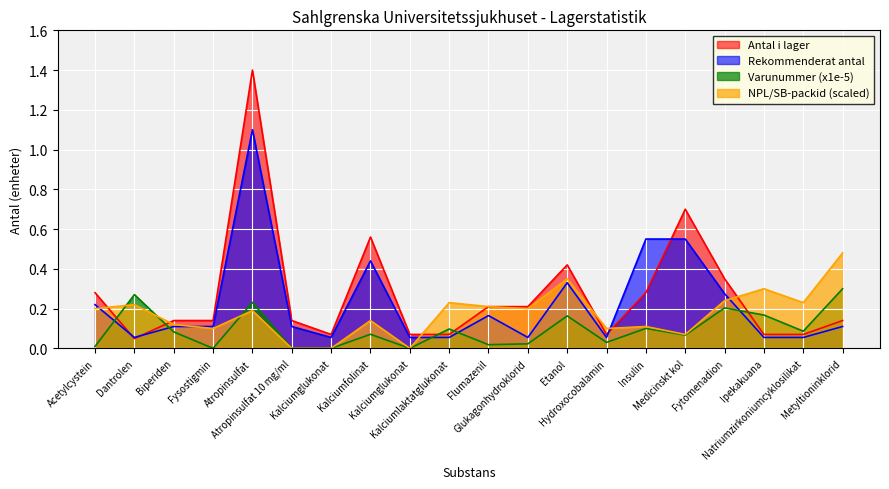

List the series in order of their overall mean, lowest first.

Varunummer (x1e-5), NPL/SB-packid (scaled), Rekommenderat antal, Antal i lager